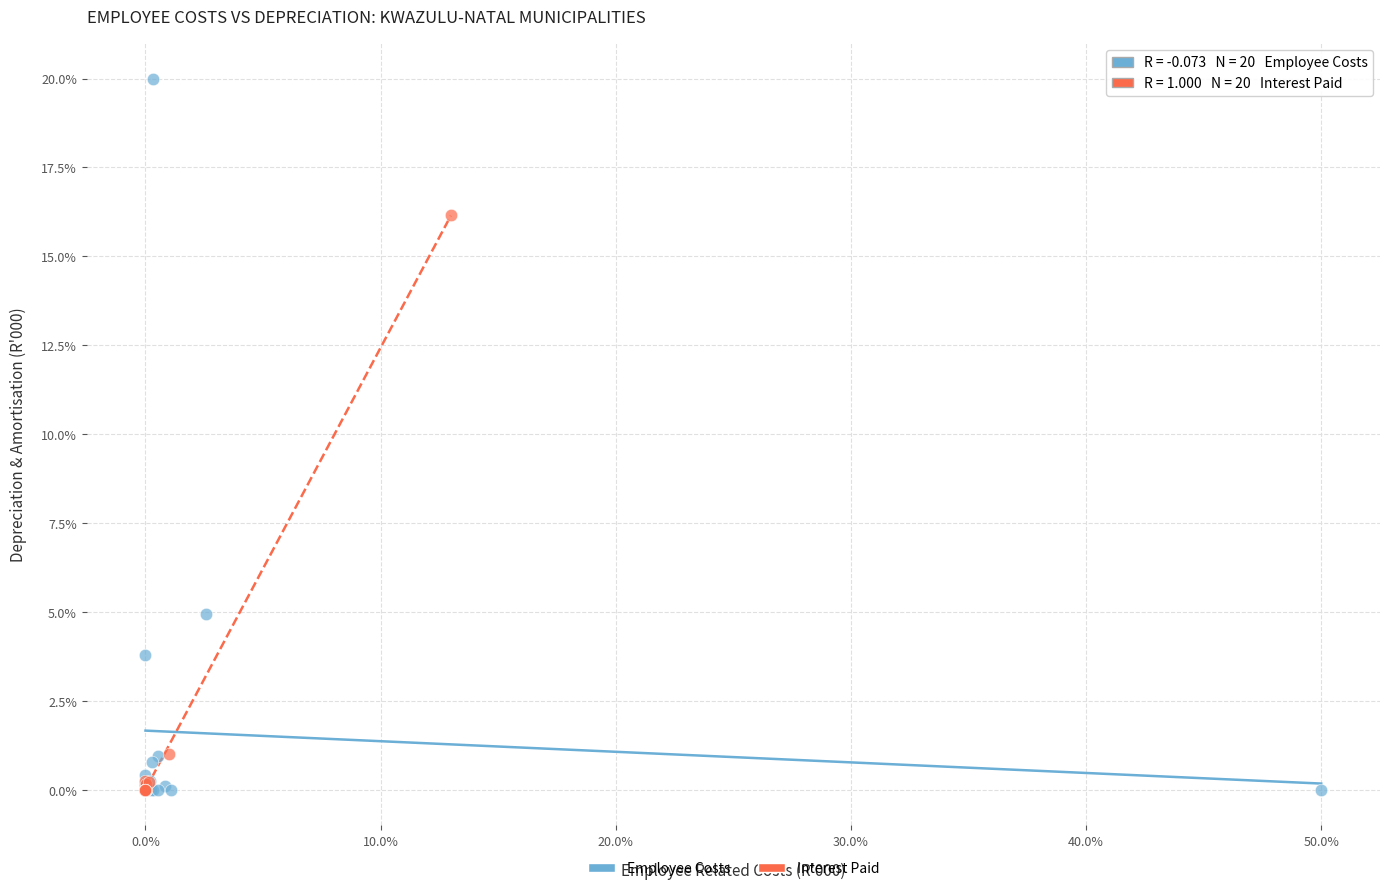

What are all the series names shown in the legend?

Employee Costs, Interest Paid